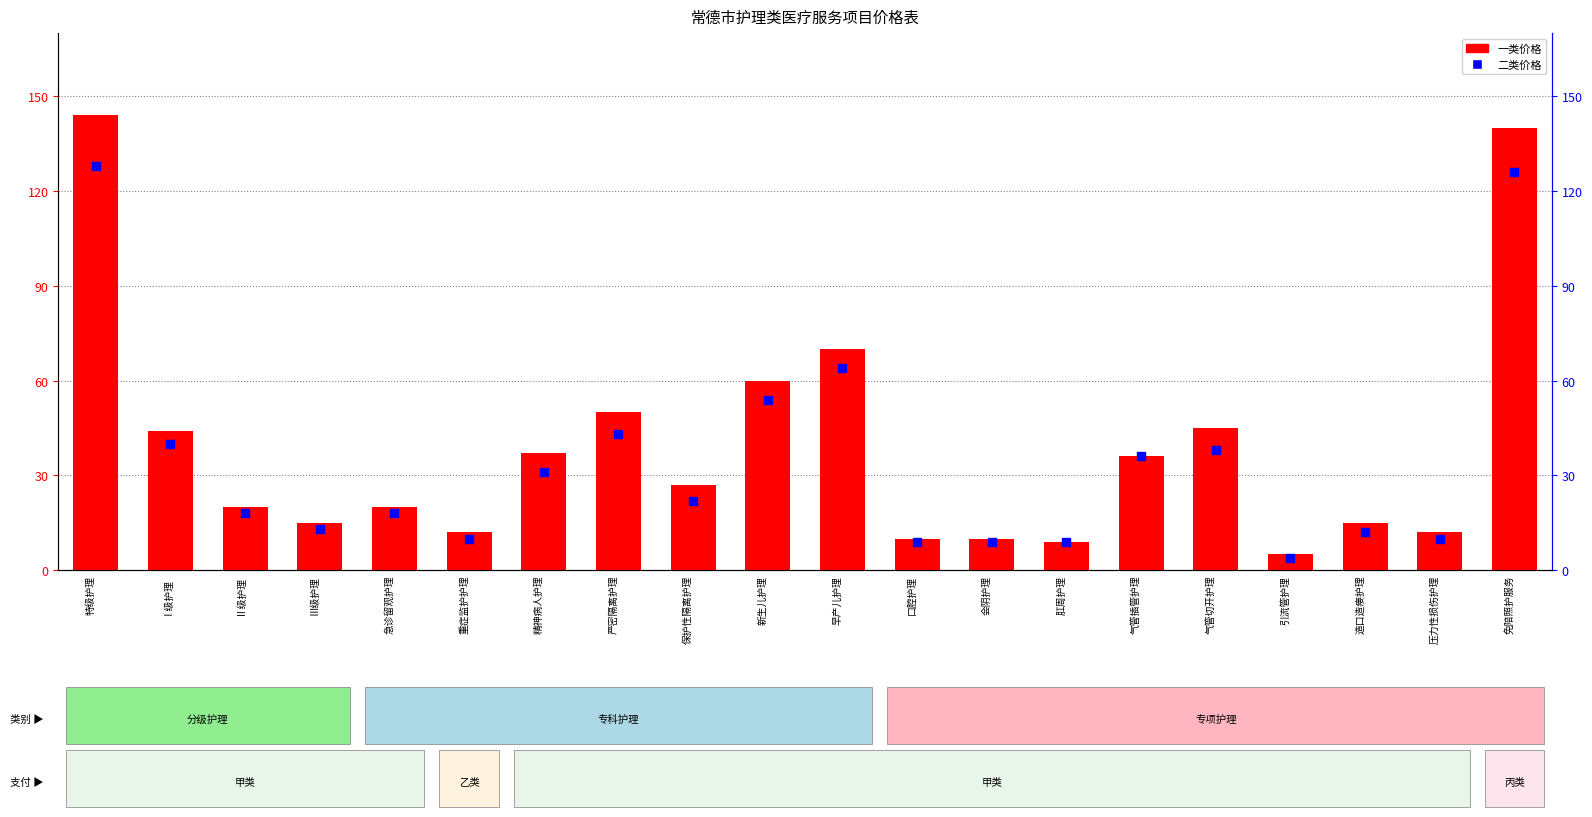

Which series has the largest Y range (max minus min)?

一类价格